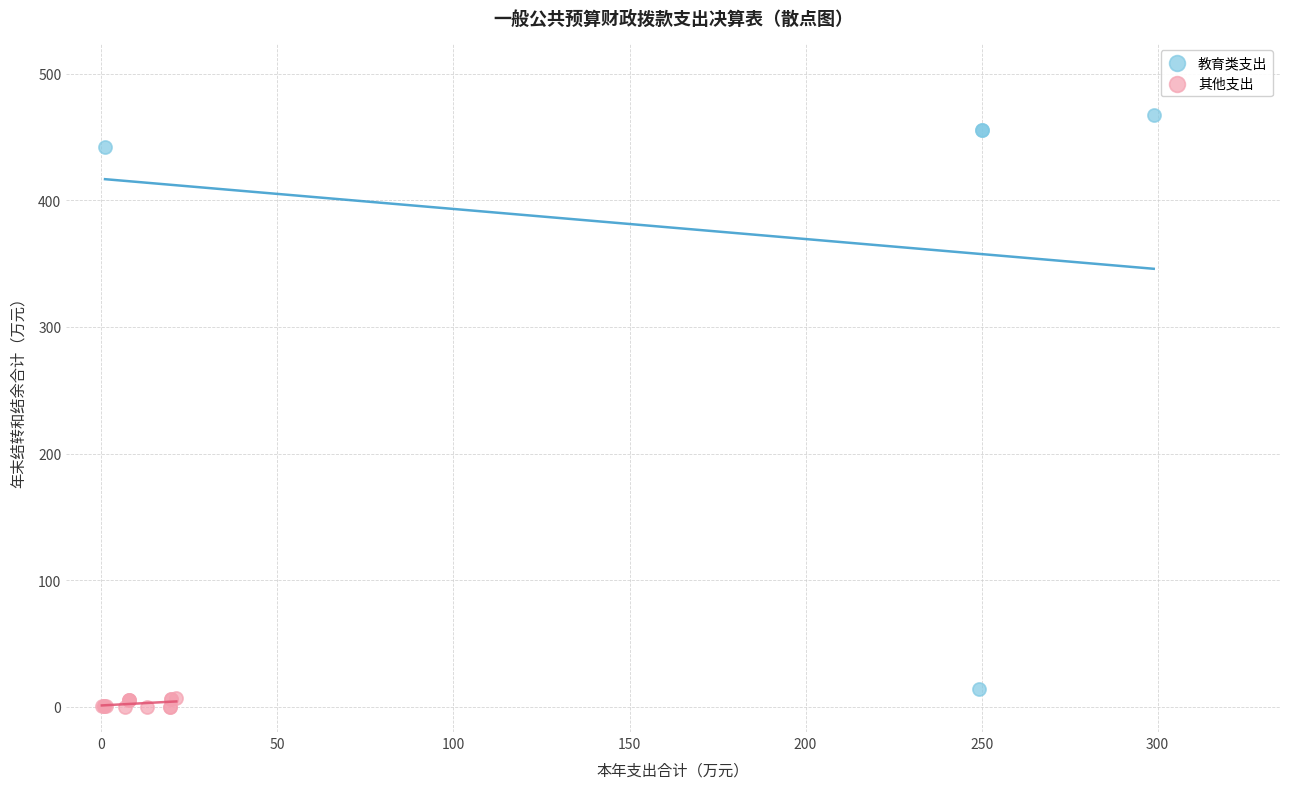

Which series has the widest spread of Y values?

教育类支出